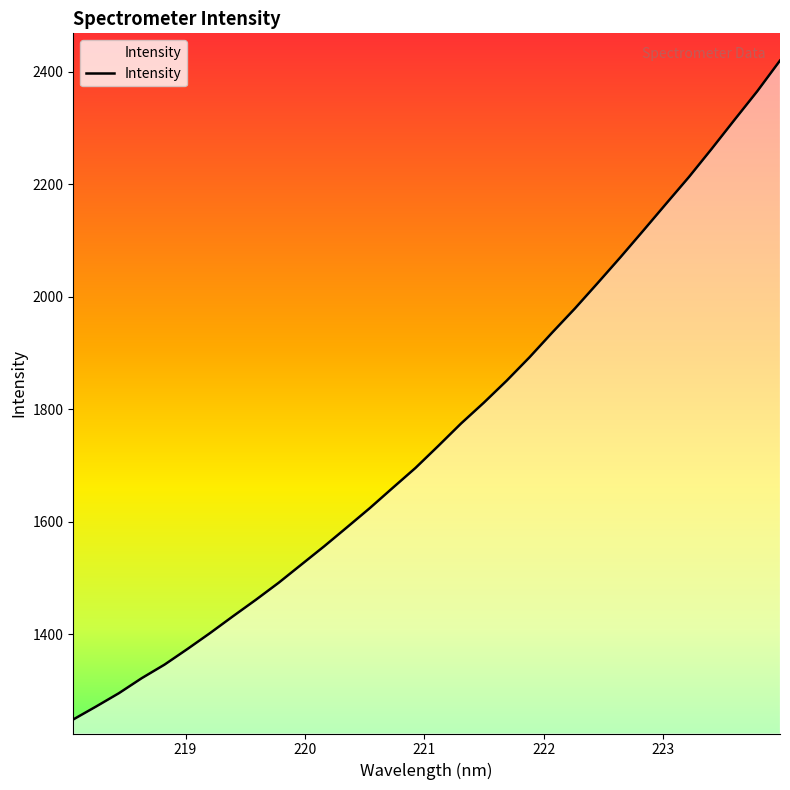

What is the minimum value shown in the chart?

1248.4